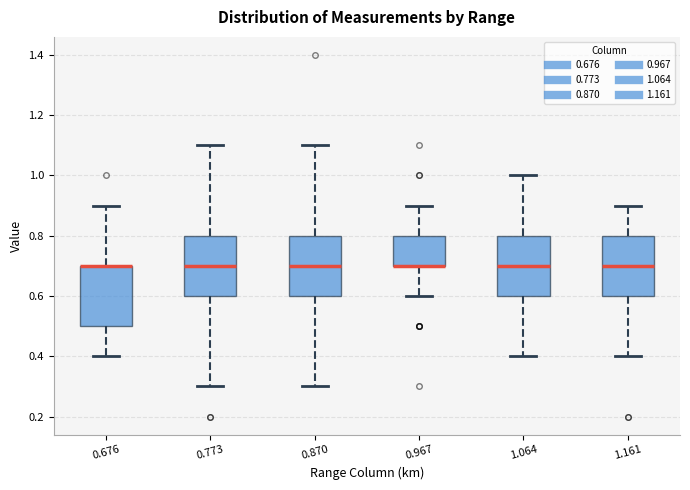

Where does the lower whisker of the box at x = 0.773 end on the y-axis? The values are not printed on the chart, so give them approximately, as read against the axis.

0.3